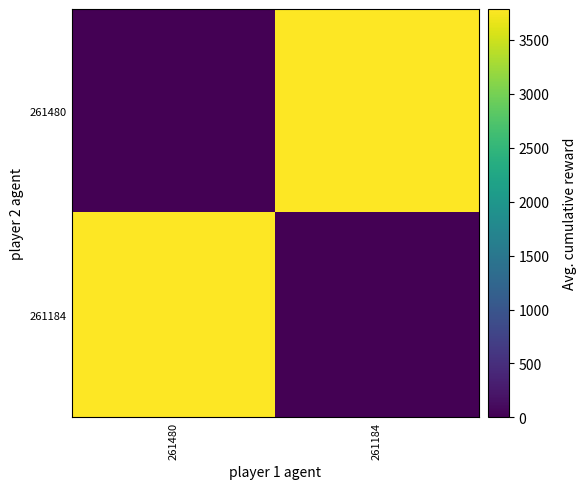

At how many categories does at least one series exceed 121?

2